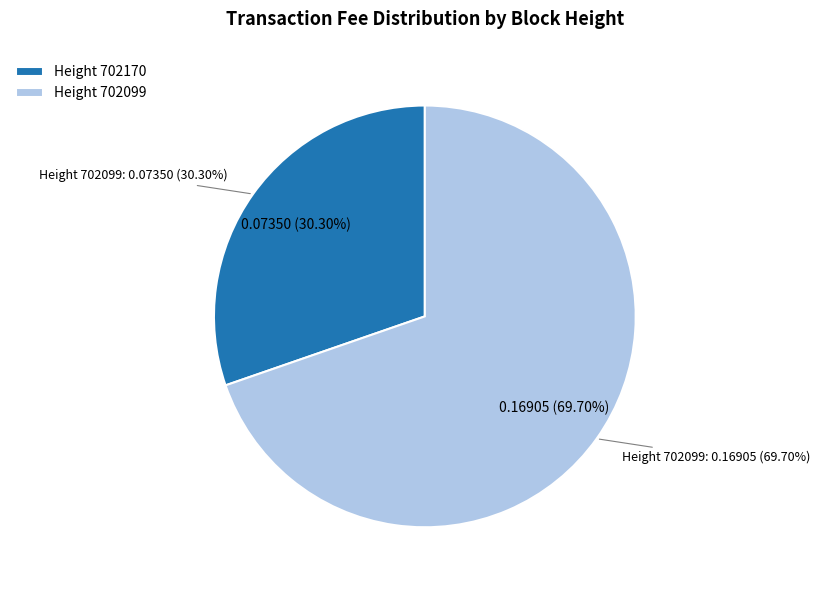

Which category has the smallest portion of the pie?

702170